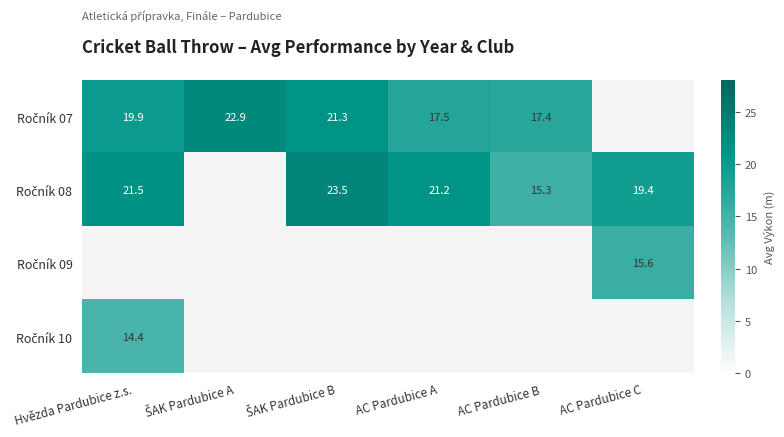

Is the value of Ročník 09 at ŠAK Pardubice A greater than the value of Ročník 07 at AC Pardubice B?

No